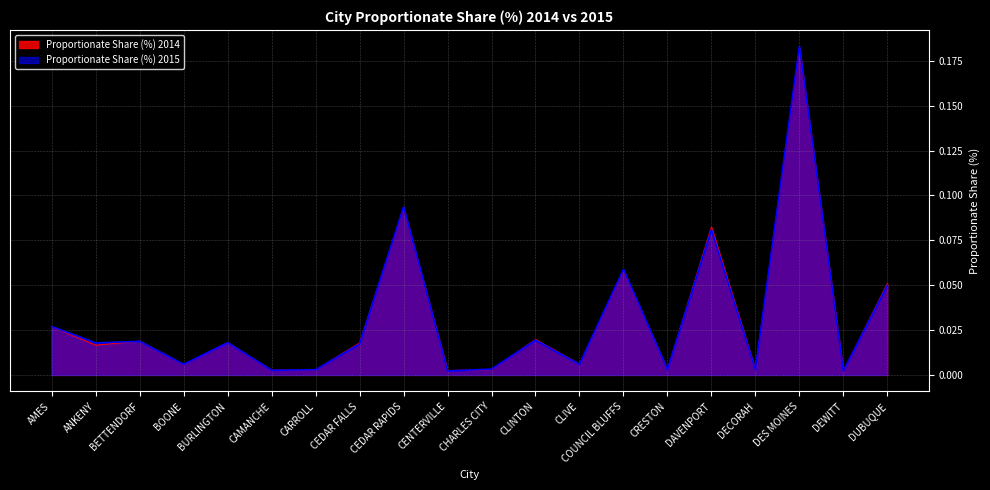

Rank the series at DEWITT from lowest to highest value.

Proportionate Share (%) 2014, Proportionate Share (%) 2015